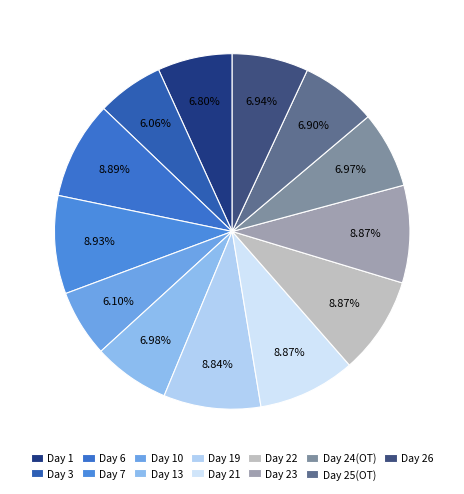

To the nearest percent, what is the difference between the largest and smallest slice percentages?

3%